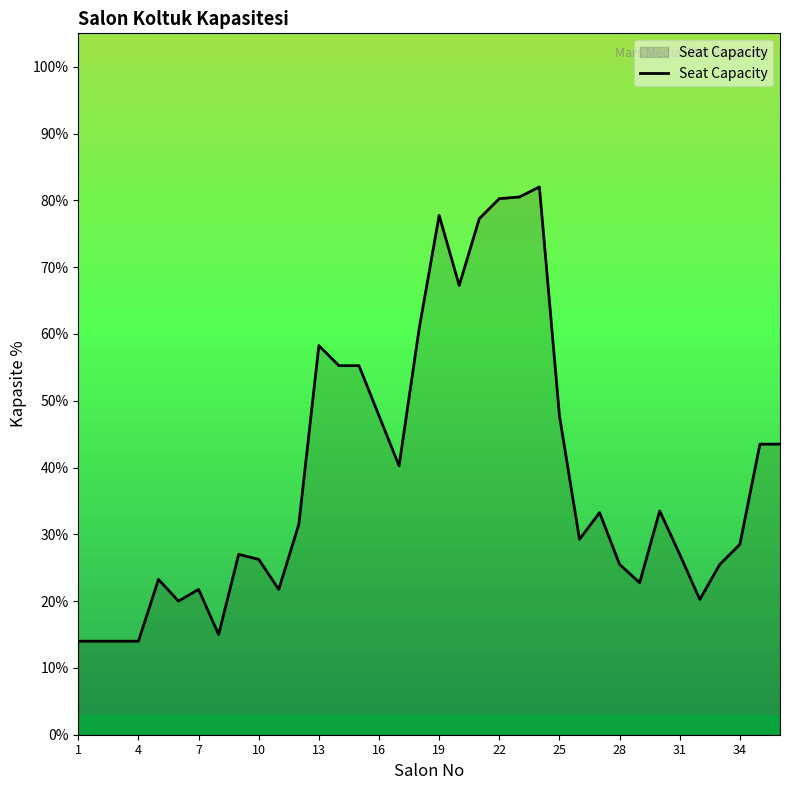

What is the average value?

39.0